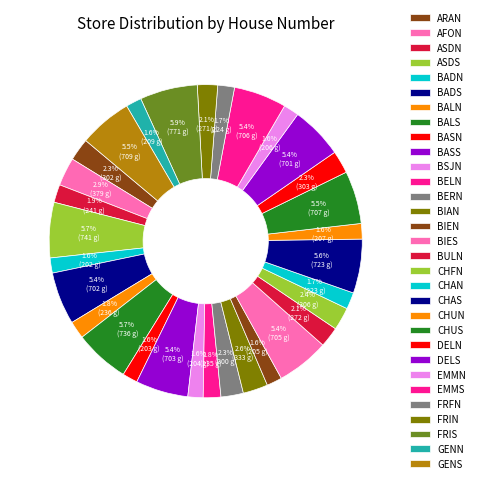

Count the number of slices in the pie.

31